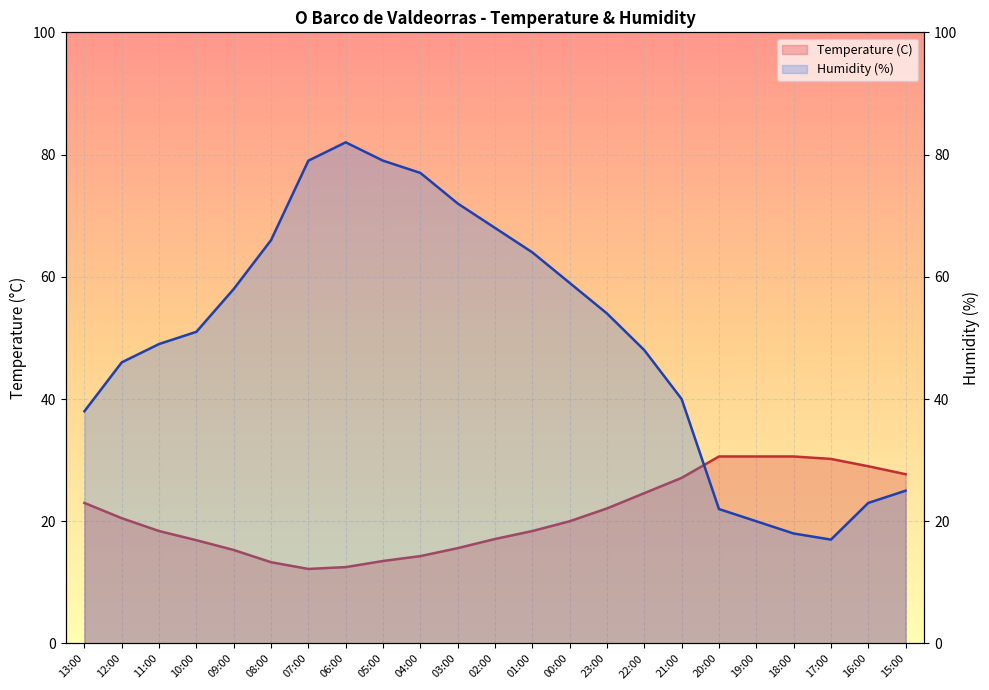

Rank the series by their maximum value, from highest to lowest.

Humidity (%), Temperature (C)